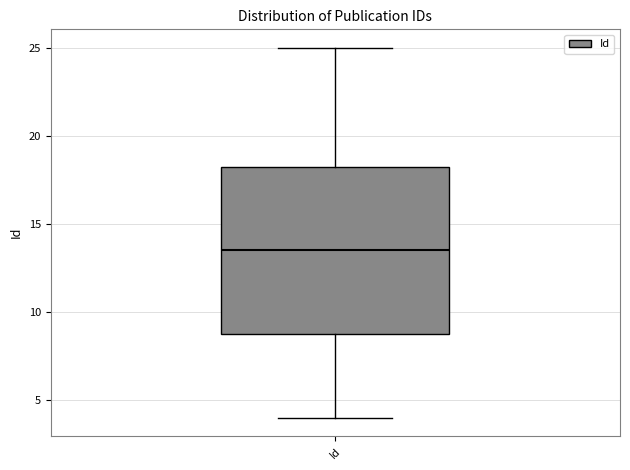

Where does the lower whisker of the box for Id end on the y-axis? The values are not printed on the chart, so give them approximately, as read against the axis.

4.0